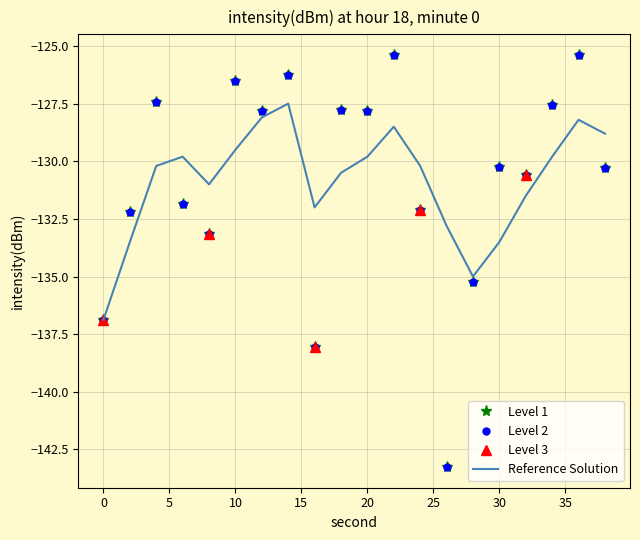

Reading right to left, list all the values displayed in this chart.

intensity(dBm): -130.3	-125.4	-127.5	-130.6	-130.2	-135.3	-143.3	-132.1	-125.4	-127.8	-127.8	-138.0	-126.3	-127.8	-126.5	-133.2	-131.8	-127.4	-132.2	-136.9
smoothed: -128.8	-128.2	-129.8	-131.5	-133.5	-135.0	-132.8	-130.2	-128.5	-129.8	-130.5	-132.0	-127.5	-128.1	-129.5	-131.0	-129.8	-130.2	-133.5	-136.9